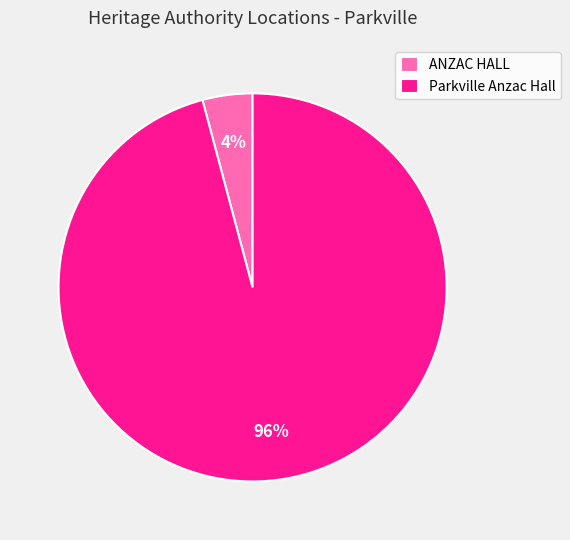

To the nearest percent, what portion does ANZAC HALL represent?

4%